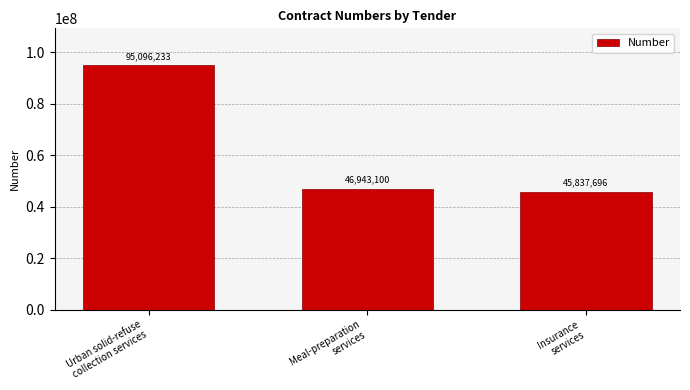

Rank the categories by value from lowest to highest.

Insurance
services, Meal-preparation
services, Urban solid-refuse
collection services